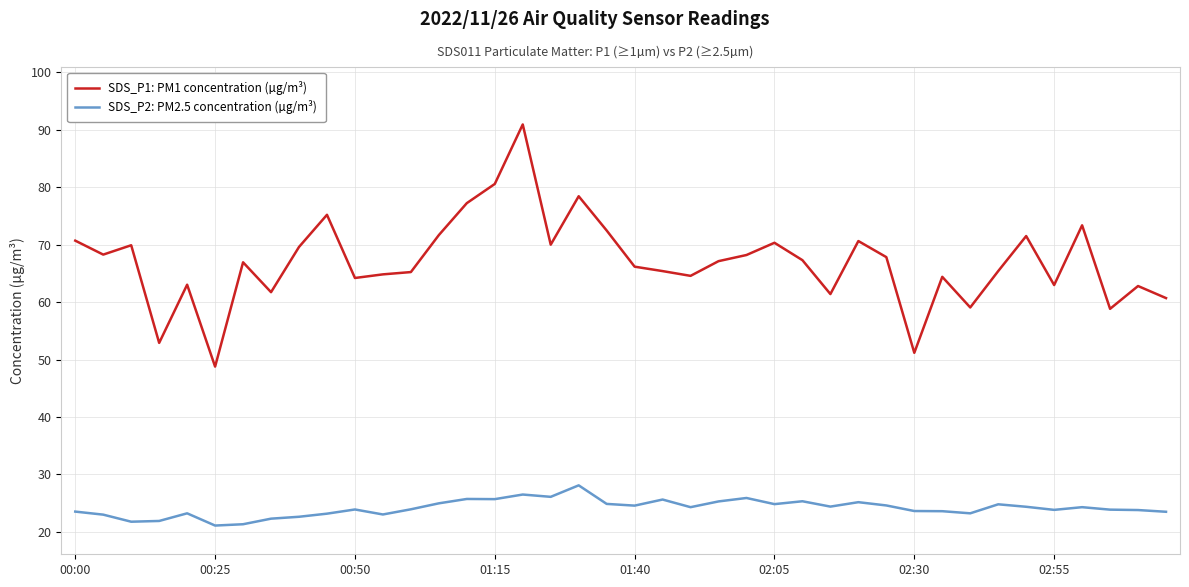

True or false: SDS_P2: PM2.5 concentration (µg/m³) and SDS_P1: PM1 concentration (µg/m³) cross at least once.

False